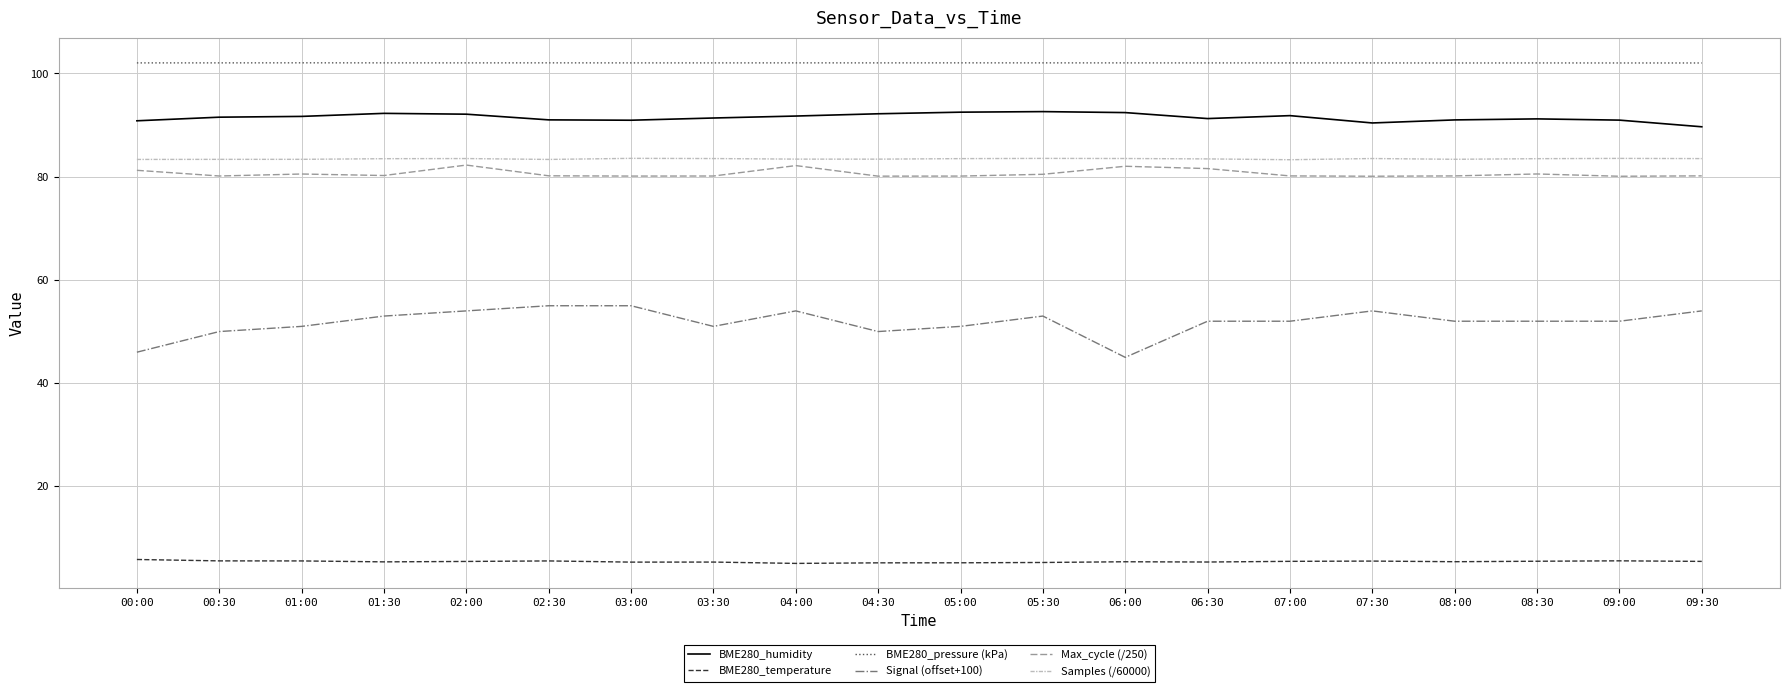

What position from the right is 08:30?

3